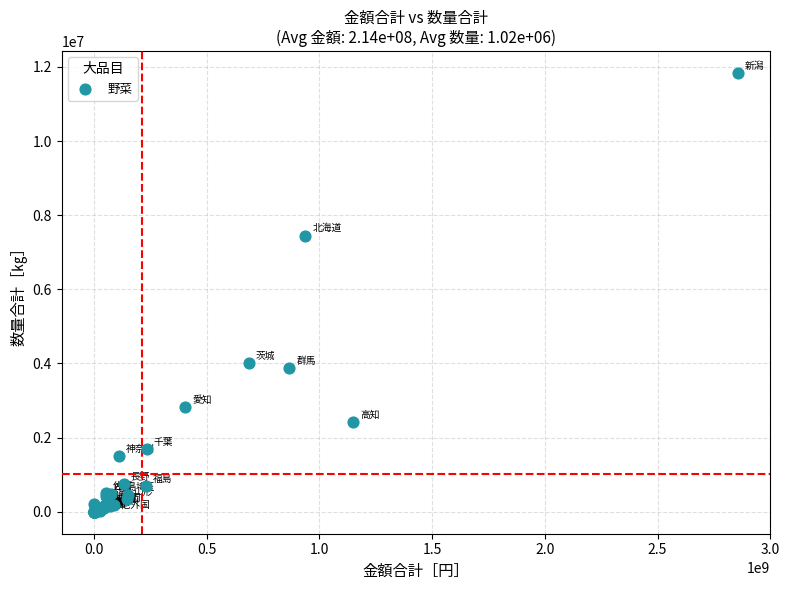

What Y value in the scatter plot is closest to 5915961?

7452246